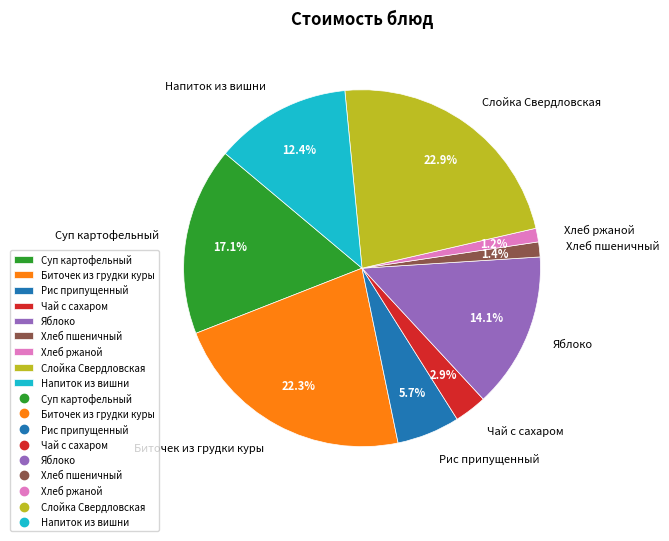

Is it true that Чай с сахаром is 3% of the pie?

True